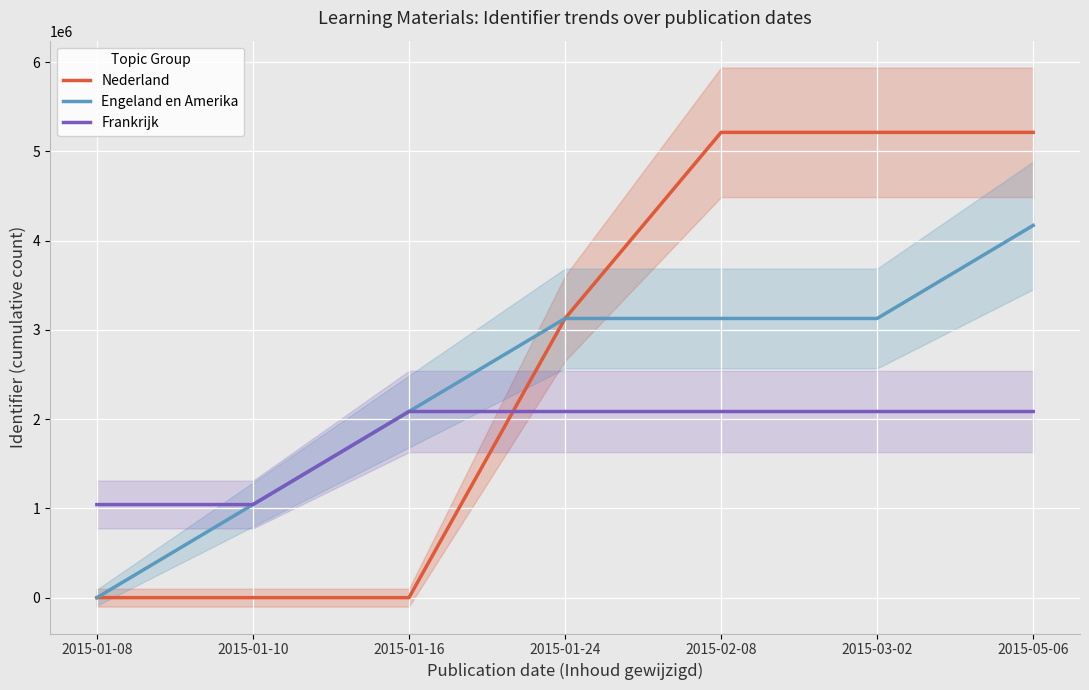

Reading left to right, what are all the values shown in this chart?

Nederland: 0	0	0	3128567	5214287	5214287	5214287
Engeland en Amerika: 0	1042863	2085716	3128580	3128580	3128580	4171449
Frankrijk: 1042859	1042869	2085729	2085729	2085729	2085729	2085729